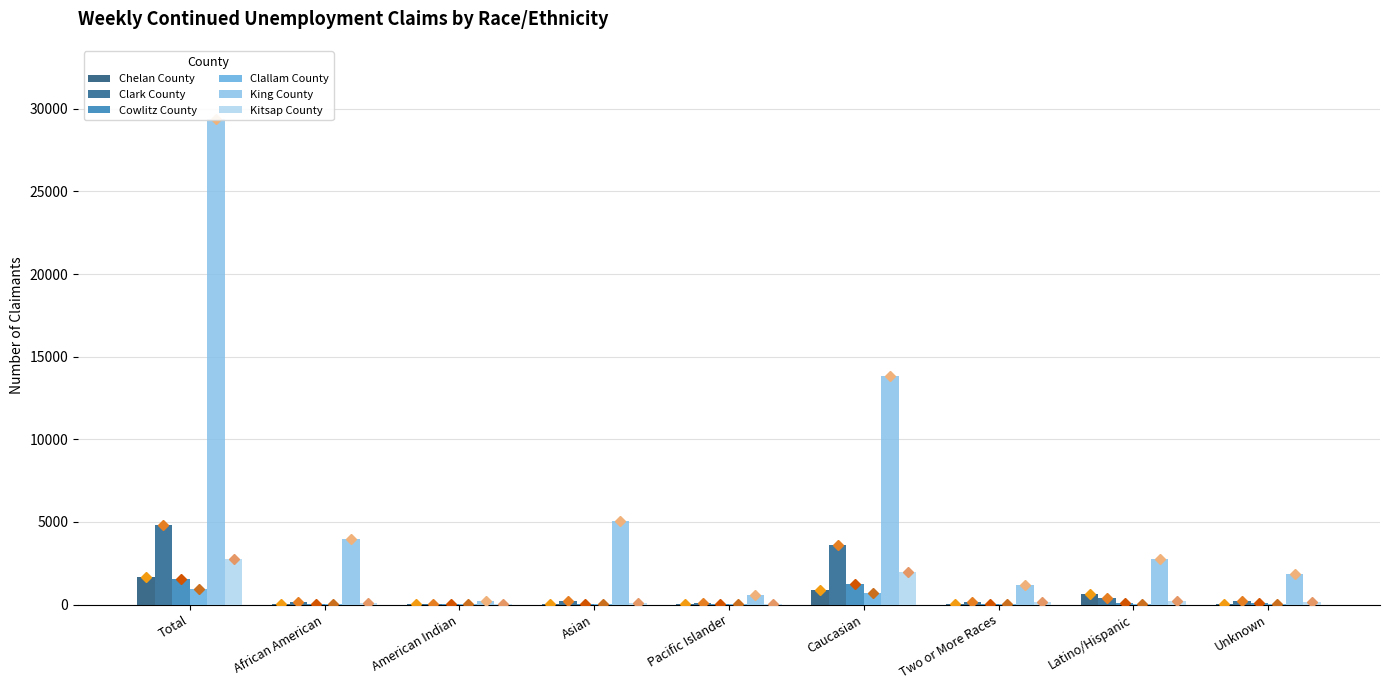

What is the label of the 1st bar from the left?

Total